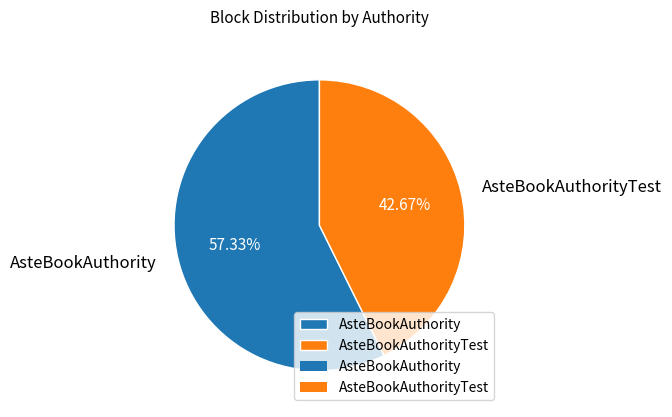

How many slices are in this pie chart?

2